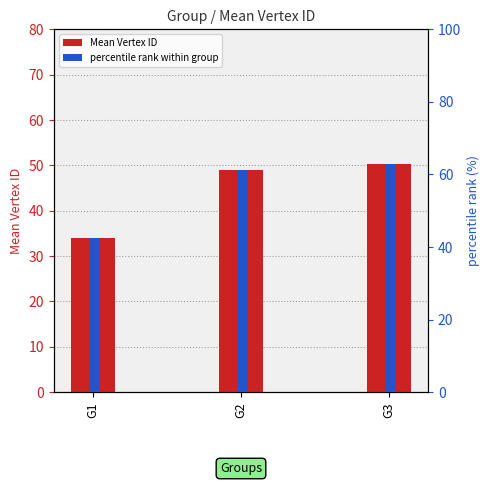

The percentile rank within group series shows 102.5 at G2. True or false?

False